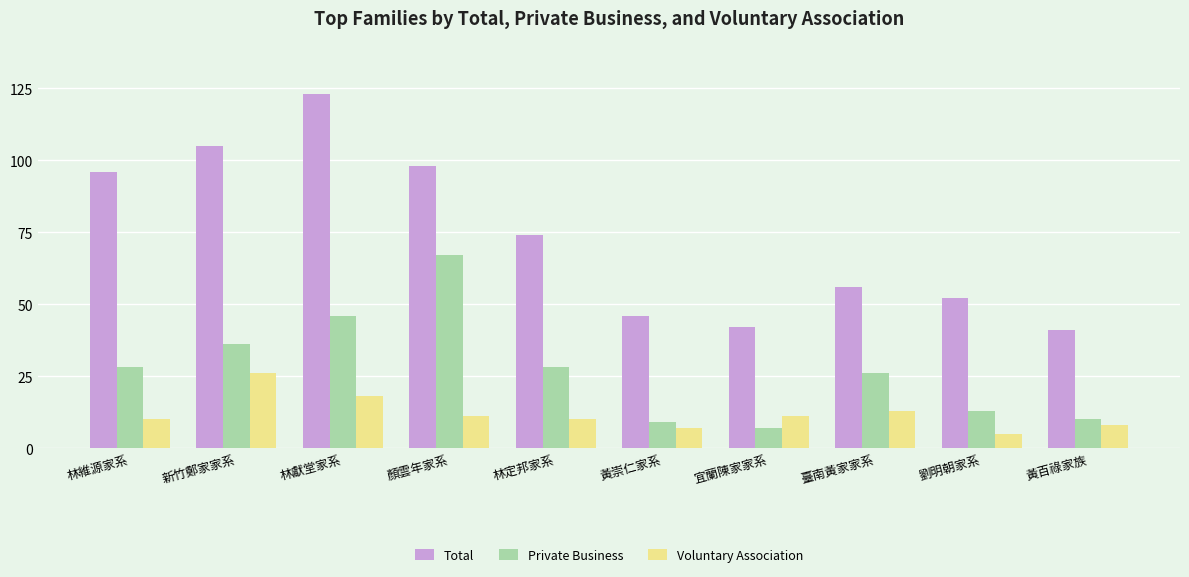

Which category has the highest value in the Voluntary Association series?

新竹鄭家家系